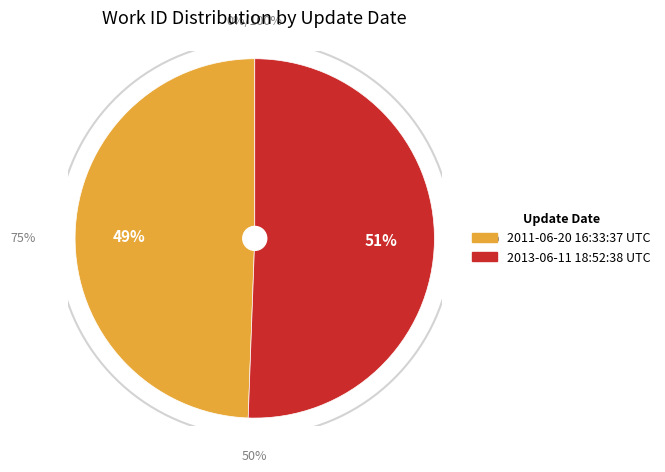

Rank the categories by value from lowest to highest.

2011-06-20 16:33:37 UTC, 2013-06-11 18:52:38 UTC